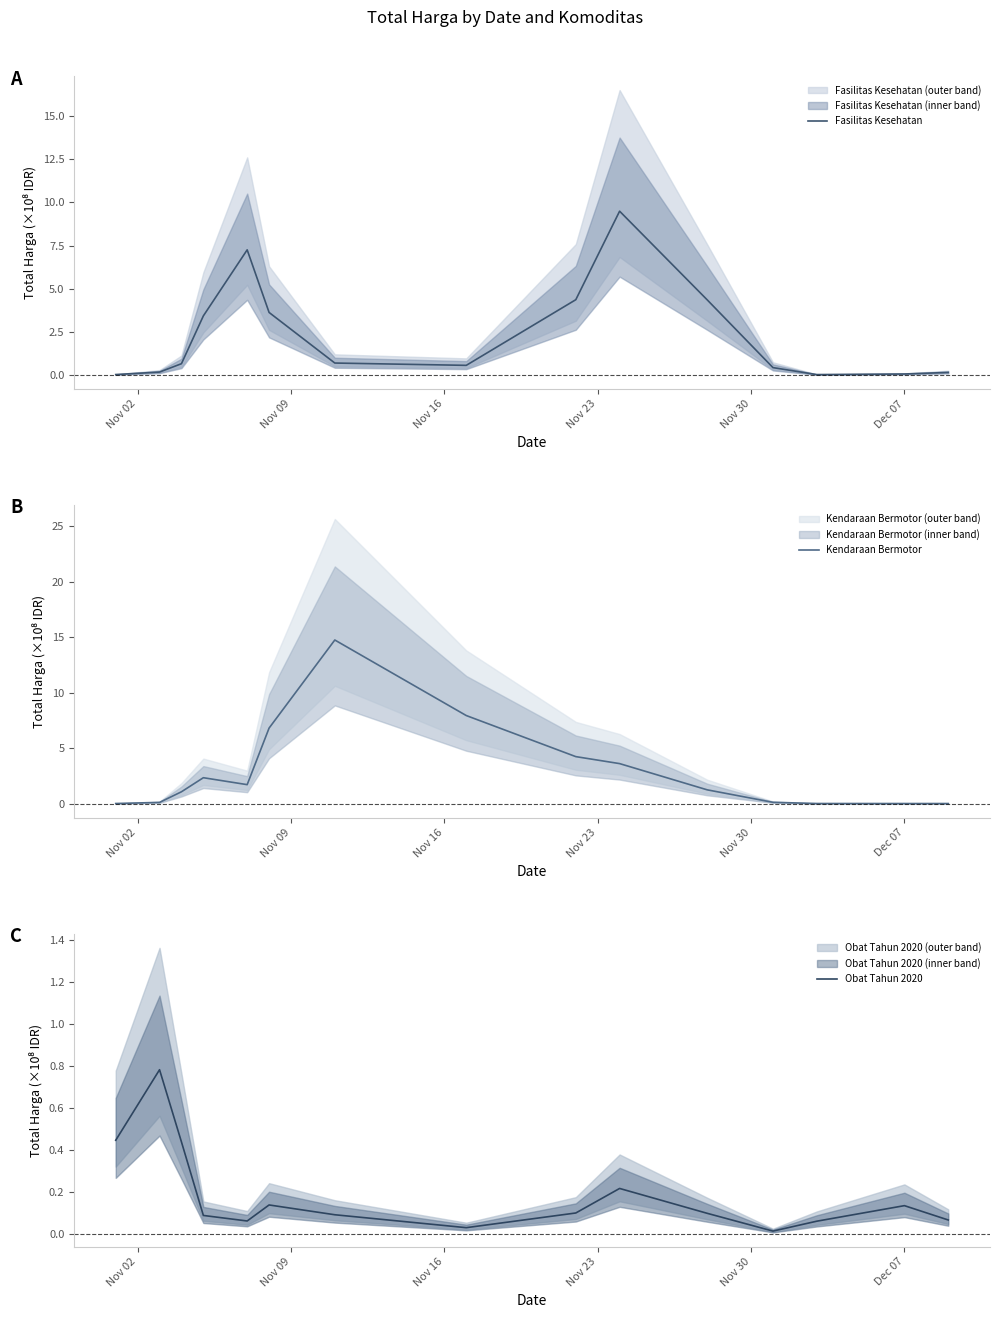

How many data points in Kendaraan Bermotor are less than 1?

6